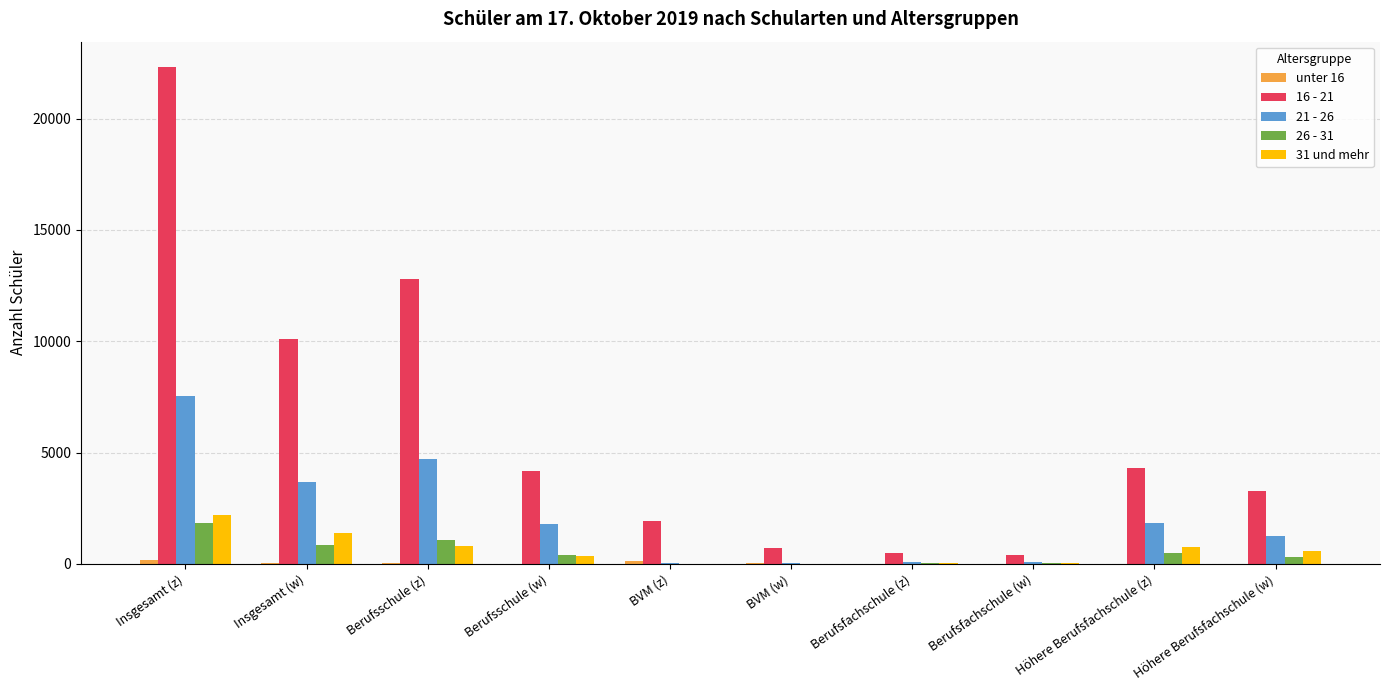

Which series has the largest total across all categories?

16 - 21